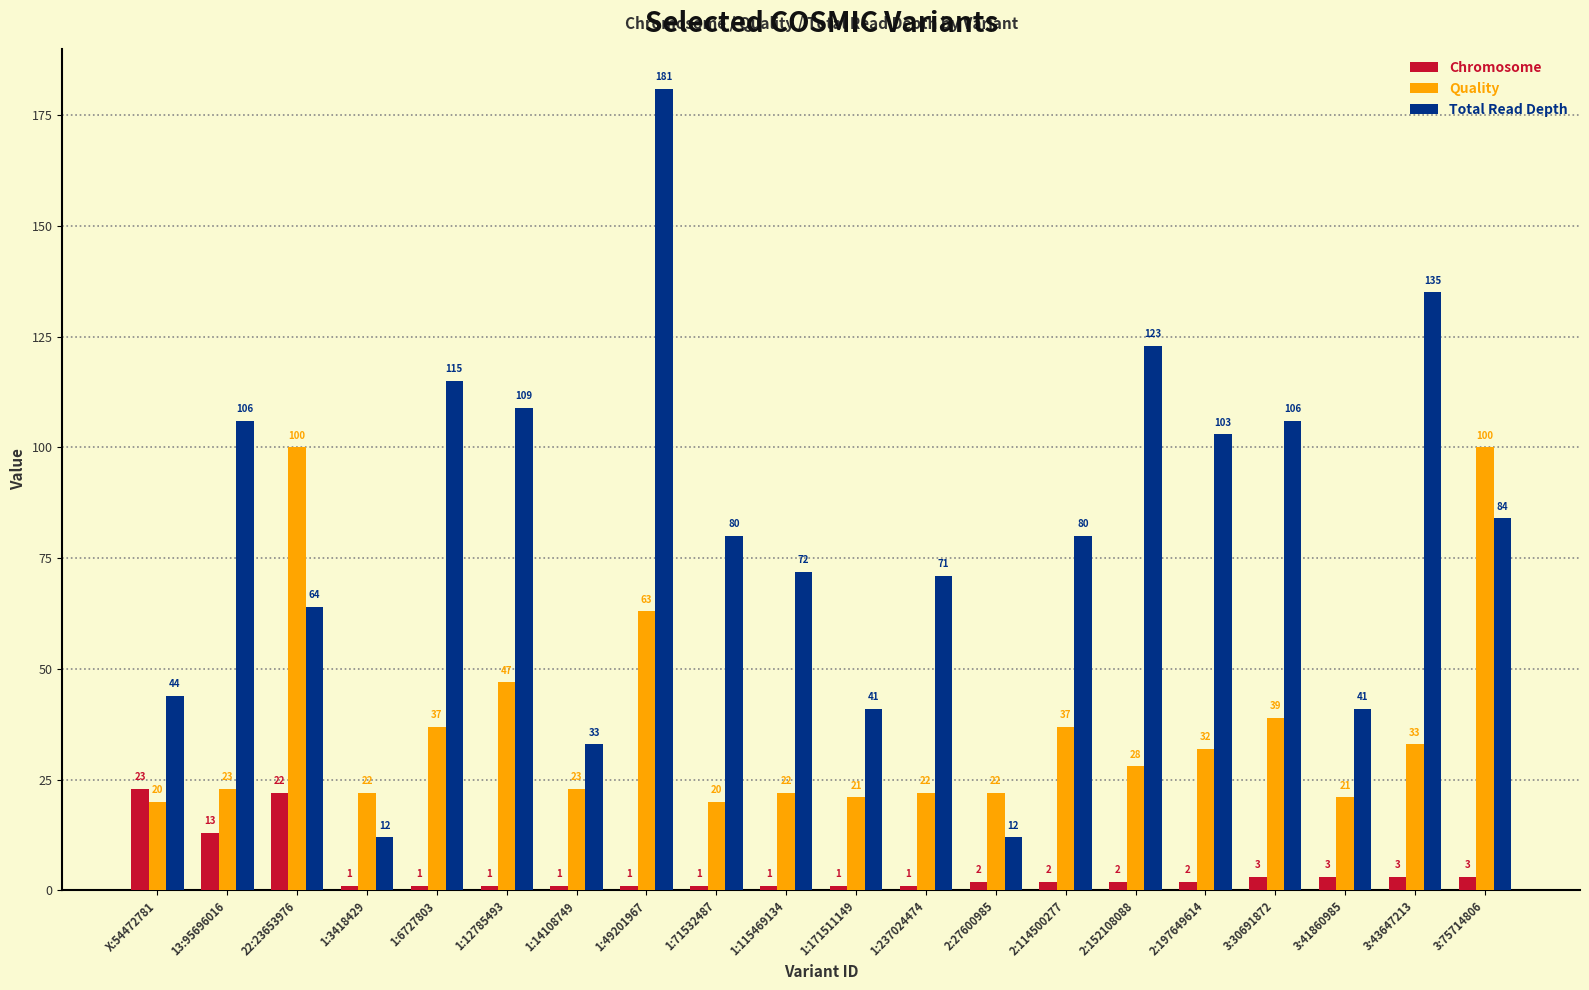

Reading left to right, extract all data points from this chart.

Chromosome: 23	13	22	1	1	1	1	1	1	1	1	1	2	2	2	2	3	3	3	3
Quality: 20	23	100	22	37	47	23	63	20	22	21	22	22	37	28	32	39	21	33	100
Total Read Depth: 44	106	64	12	115	109	33	181	80	72	41	71	12	80	123	103	106	41	135	84